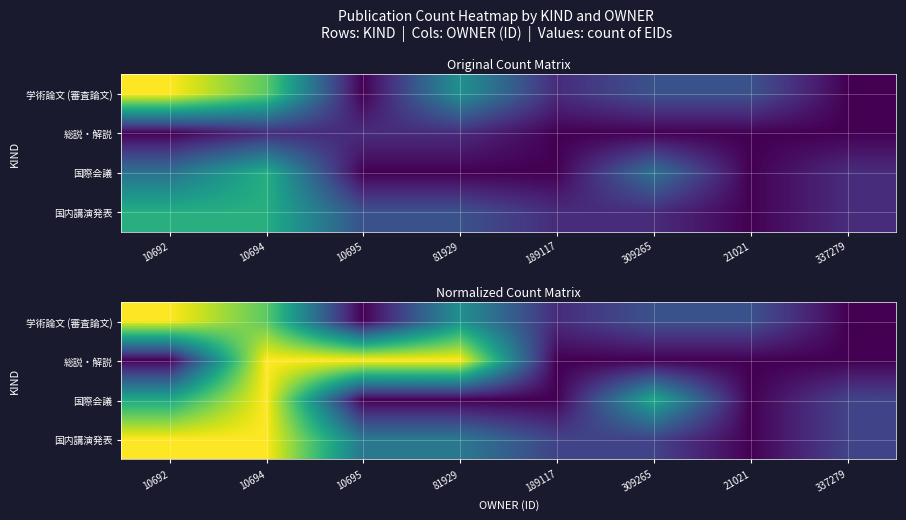

How many data points does each series have?

8